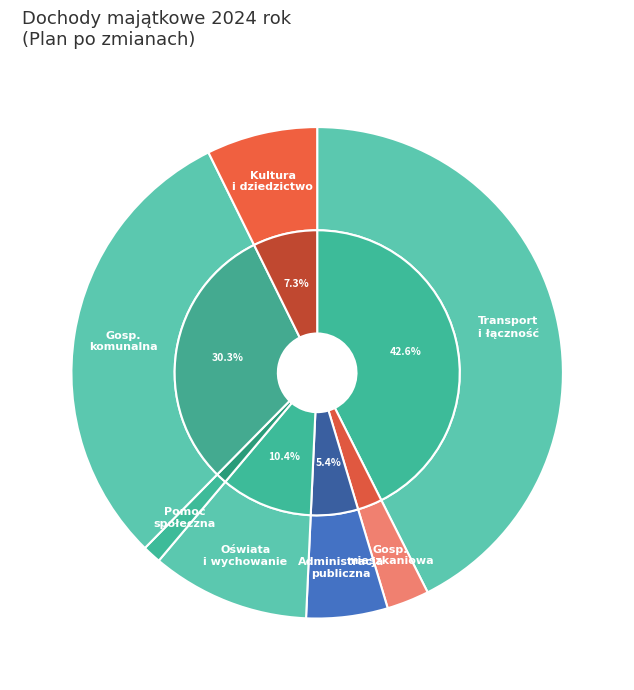

Between Transport i łączność and Oświata i wychowanie, which is larger?

Transport i łączność